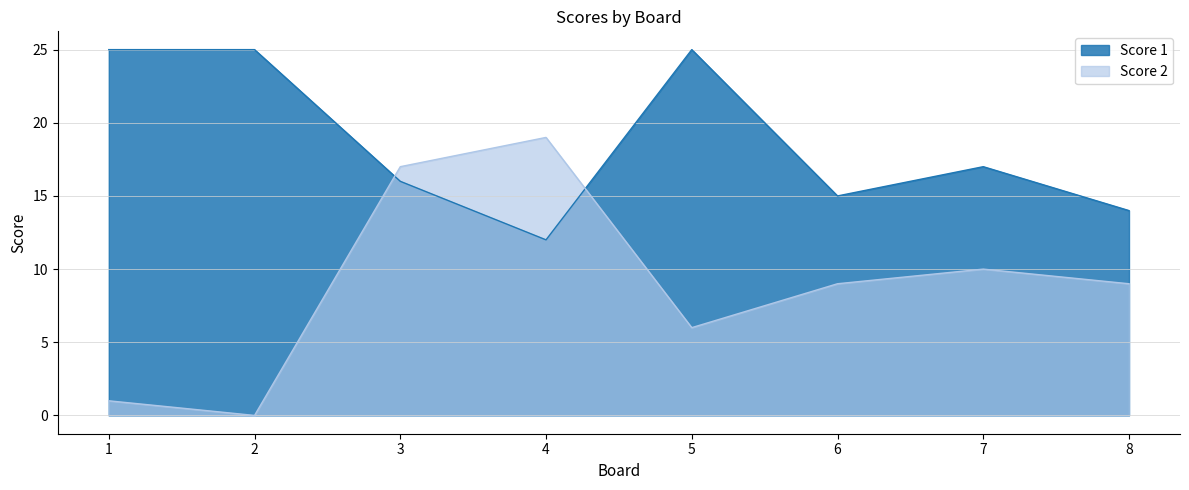

What is the maximum value for Score 1?

25